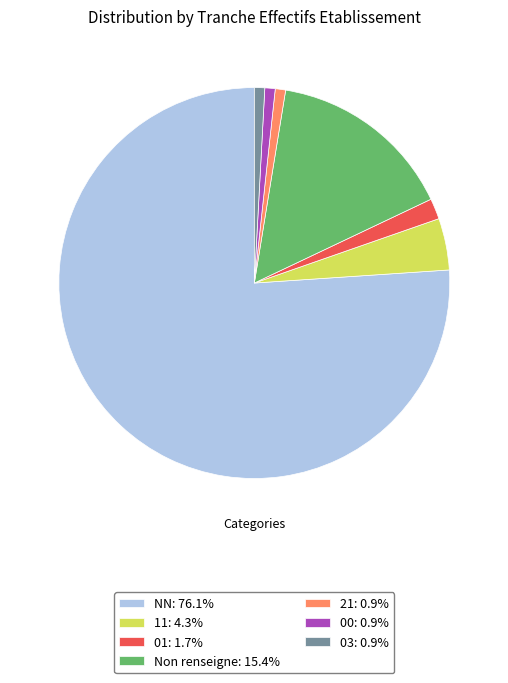

Does 01: 1.7% account for over 50% of the chart?

No